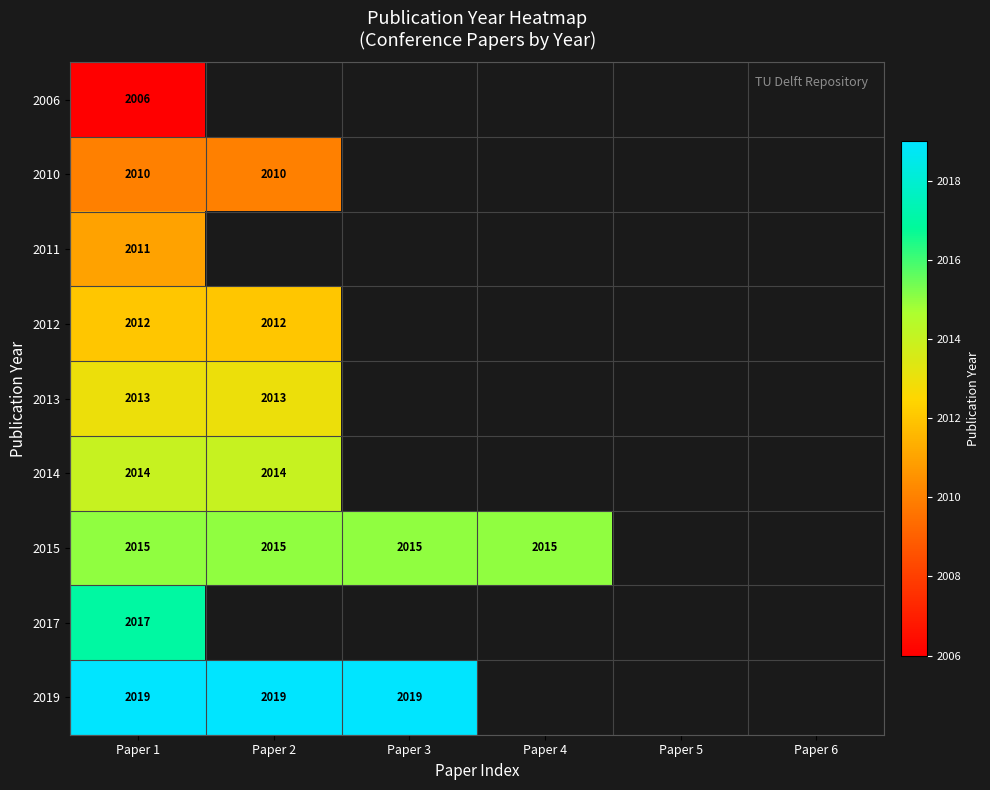

The value of 2013 at Paper 2 is 2013. True or false?

True